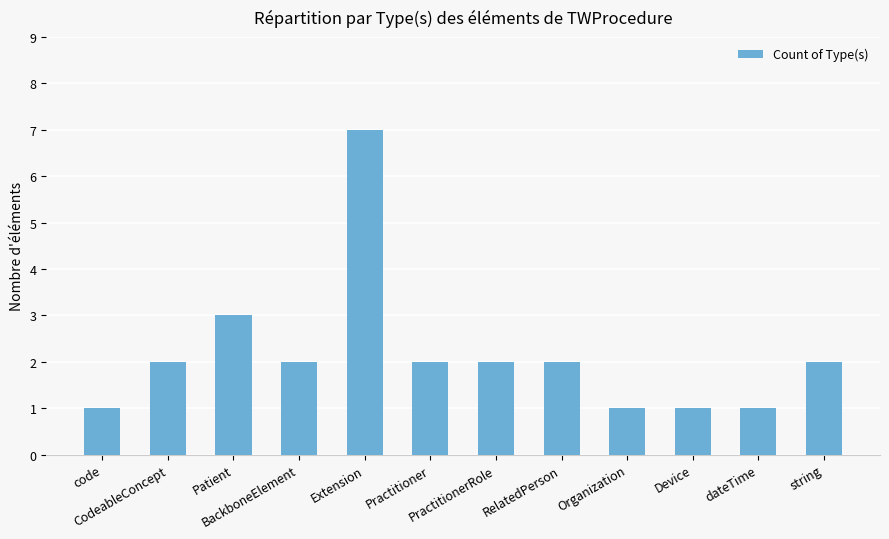

What is the sum of all values?

26